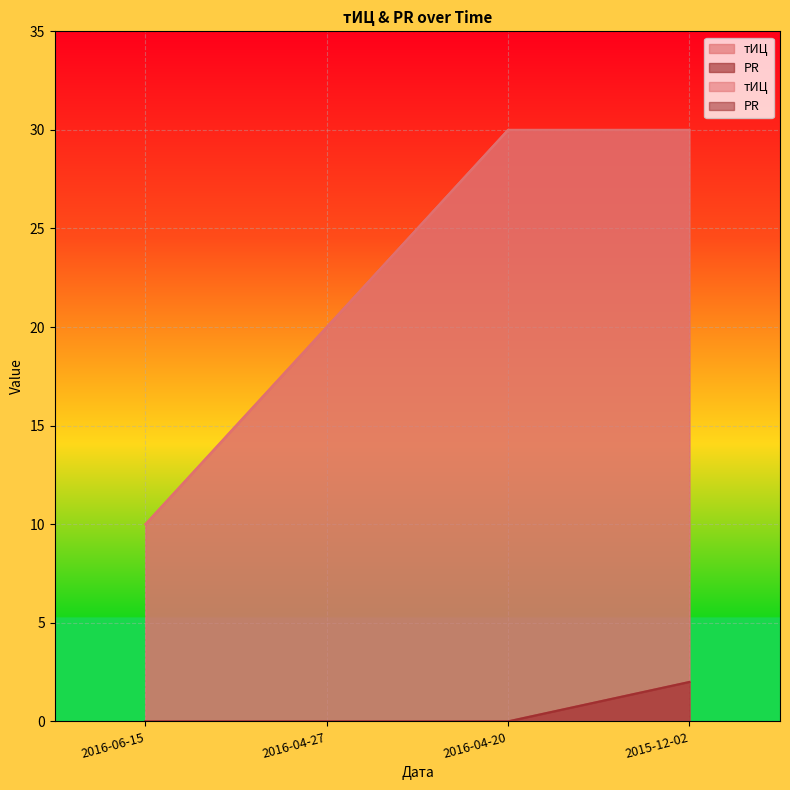

What position from the right is 2015-12-02?

1